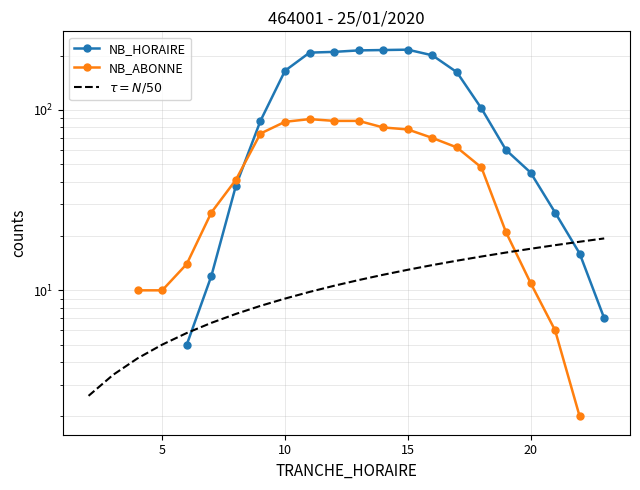

How many data points in $\tau = N/50$ are less than 11?

11